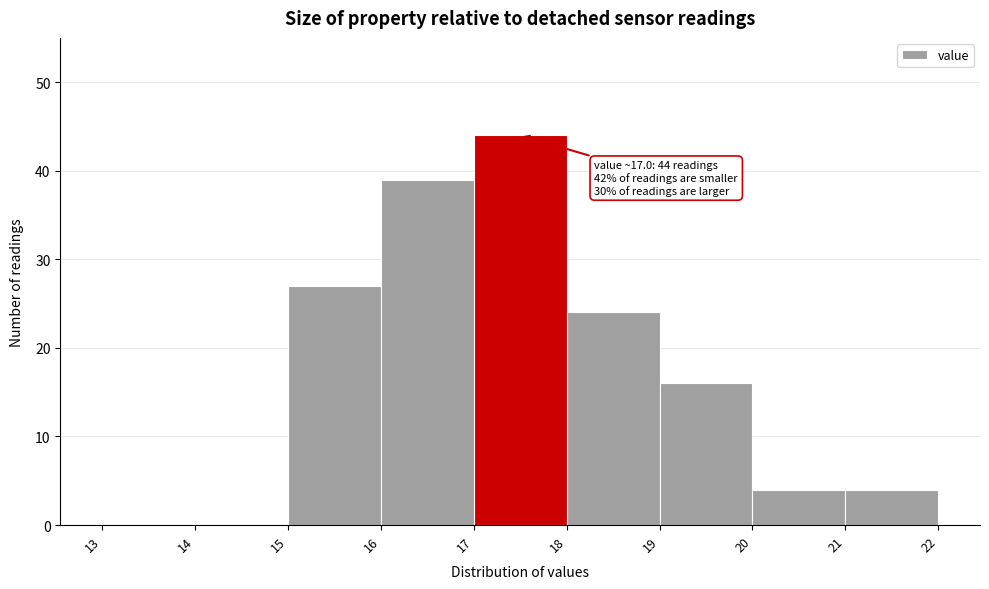

Over which range of the x-axis is the bar tallest?

17 to 18